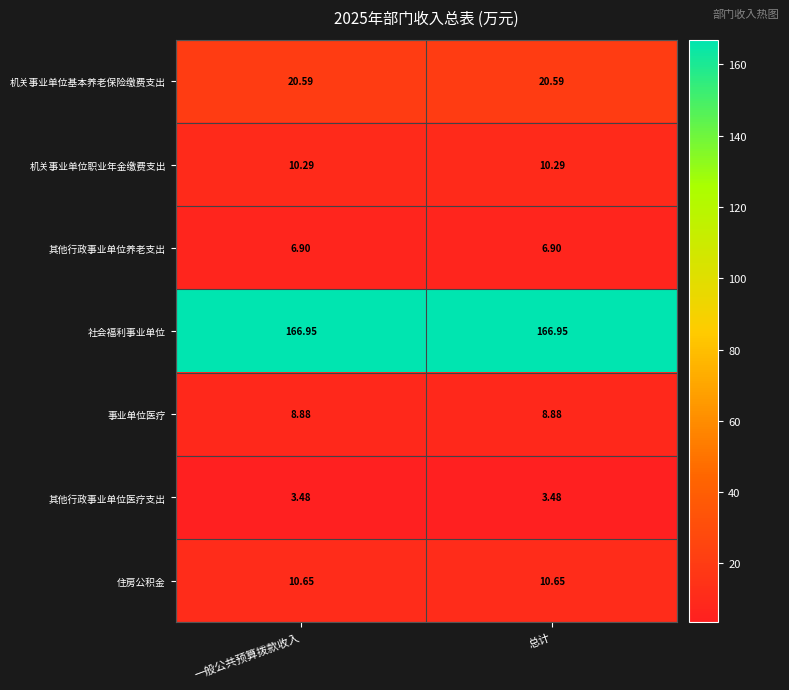

List the series in order of their peak value, highest first.

社会福利事业单位, 机关事业单位基本养老保险缴费支出, 住房公积金, 机关事业单位职业年金缴费支出, 事业单位医疗, 其他行政事业单位养老支出, 其他行政事业单位医疗支出